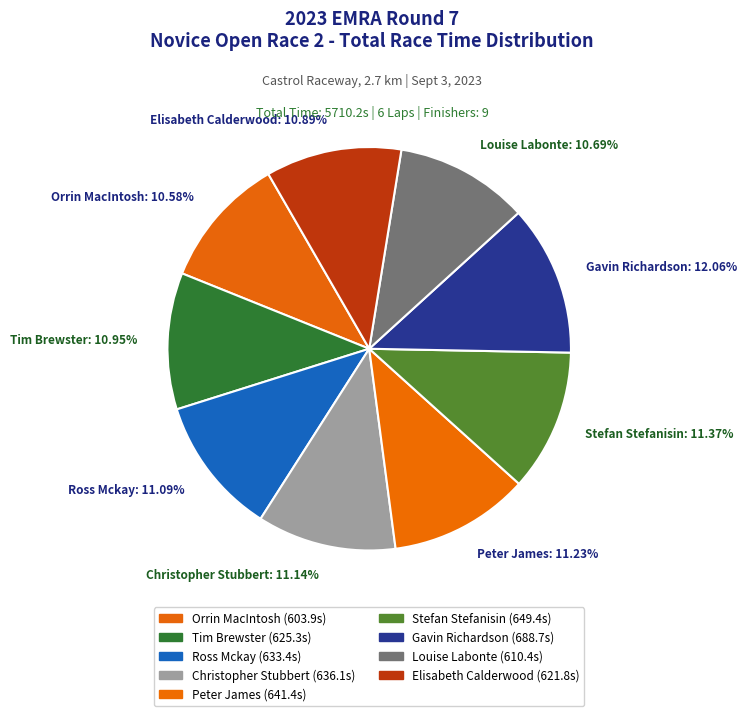

Which category has the biggest portion of the pie?

Gavin Richardson